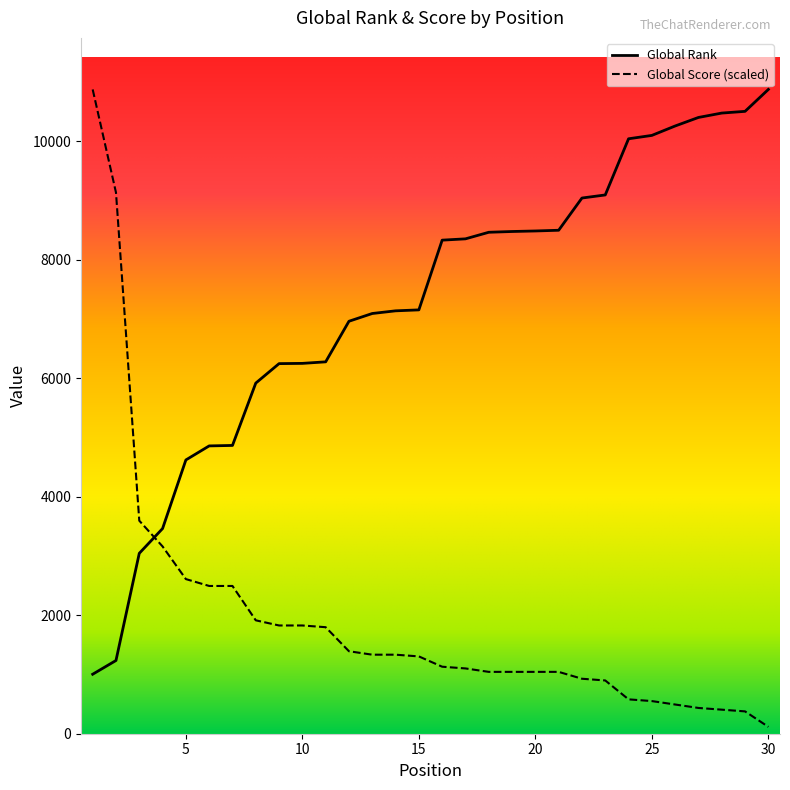

List the series in order of their overall mean, lowest first.

Global Score, Global Rank